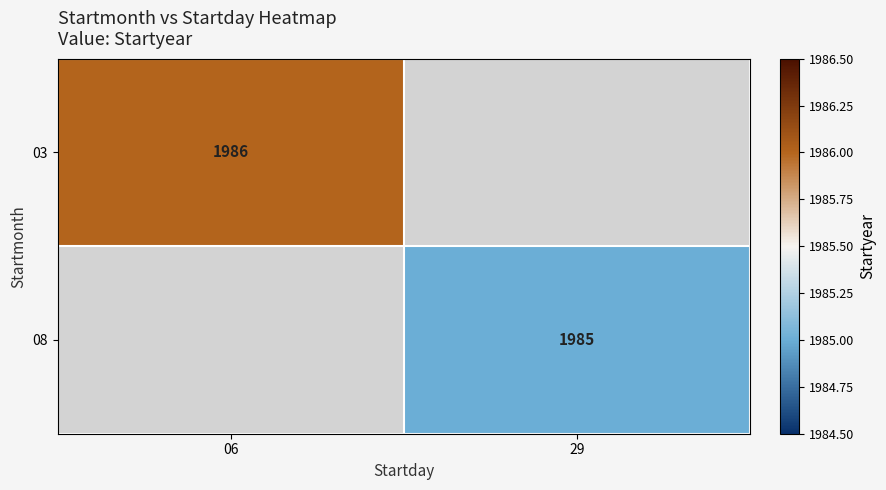

True or false: 08 has a value of 2647 at 29.

False